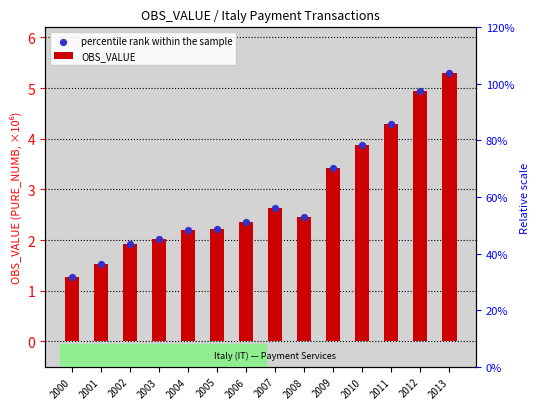

What are all the series names shown in the legend?

OBS_VALUE, percentile rank within the sample